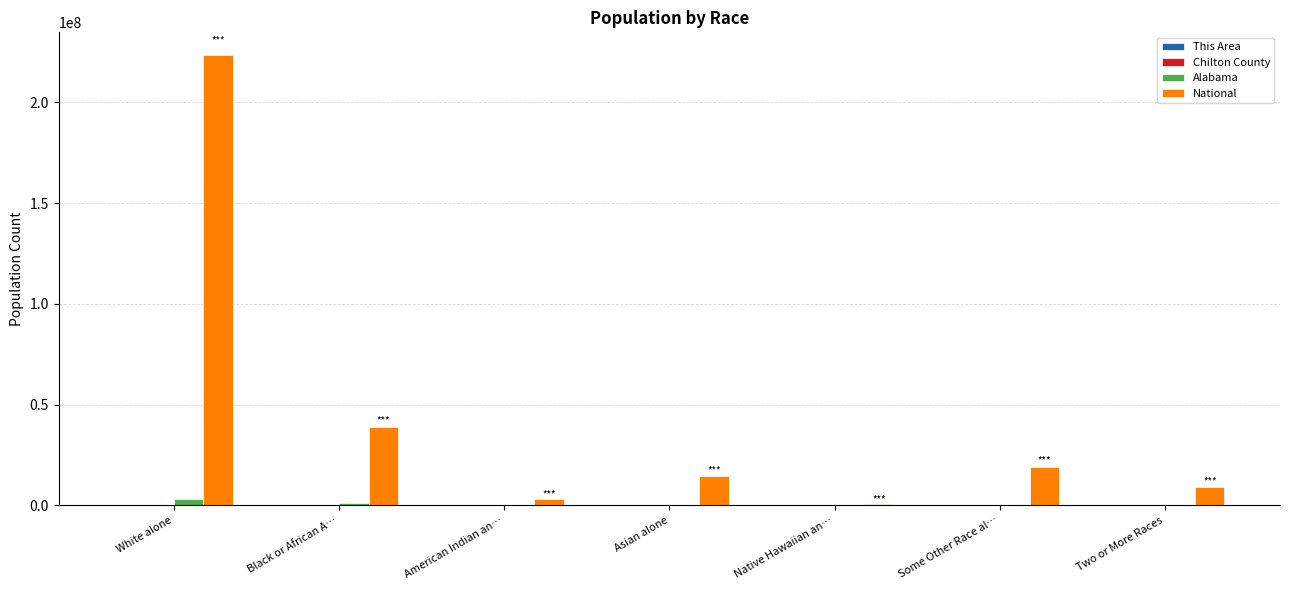

What is the maximum value for National?

223553265